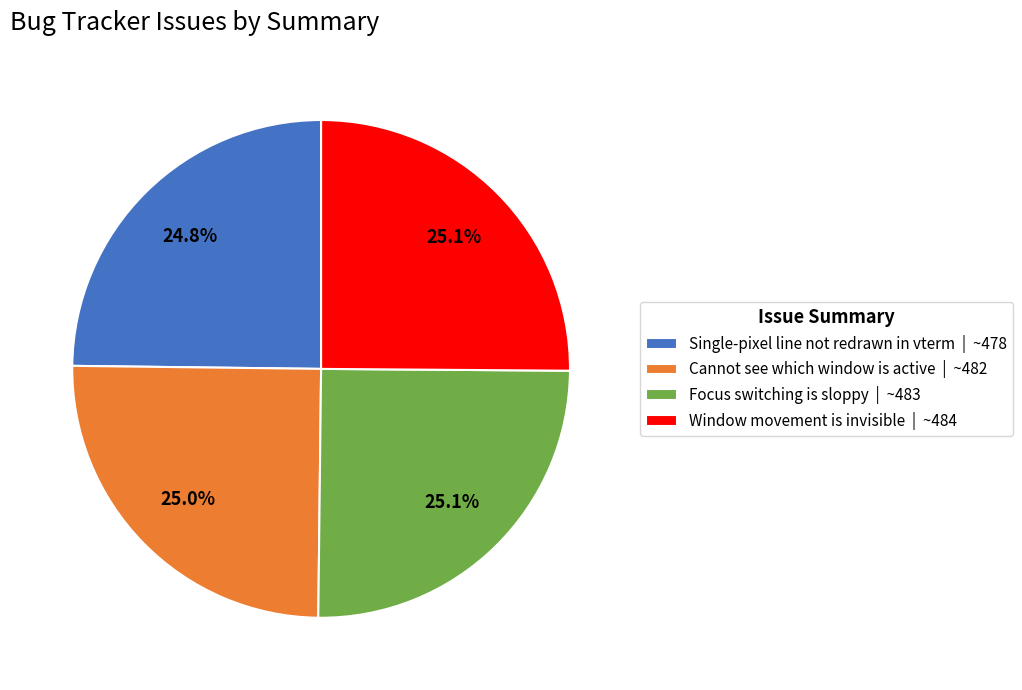

How many segments does this pie chart have?

4